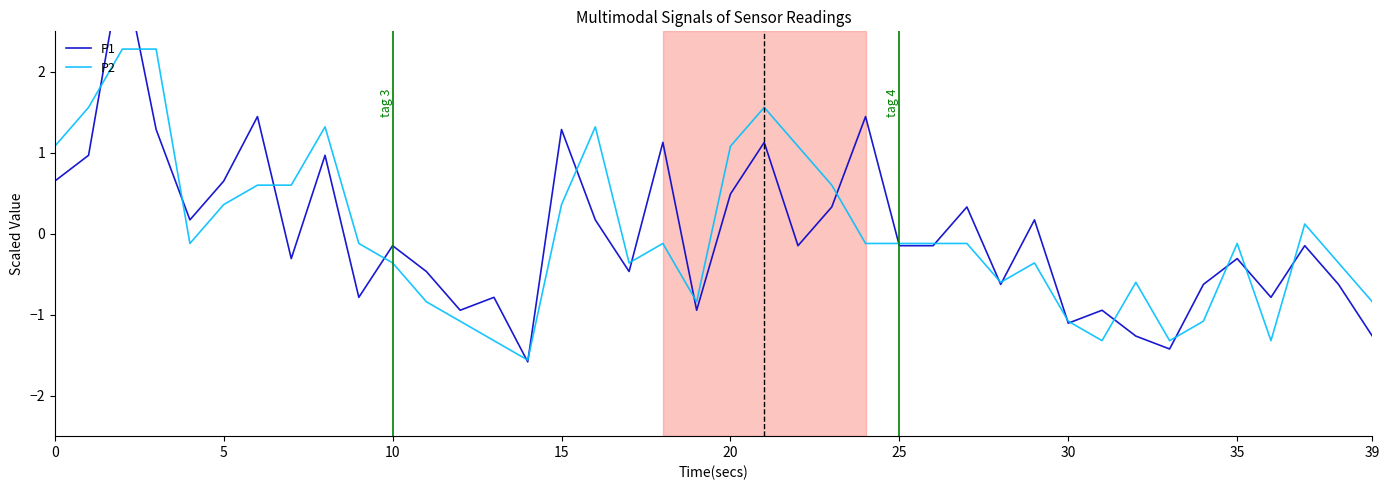

True or false: P2 has a value of -1.3 at 13.

True